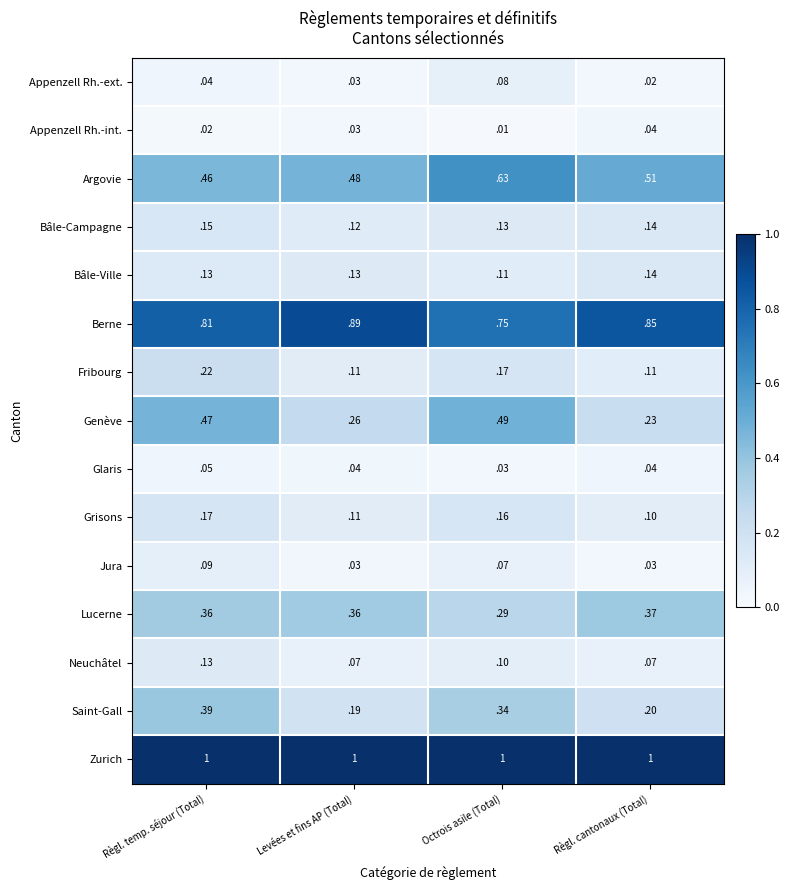

At which category is the sum across all series the highest?

Règl. temp. séjour (Total)